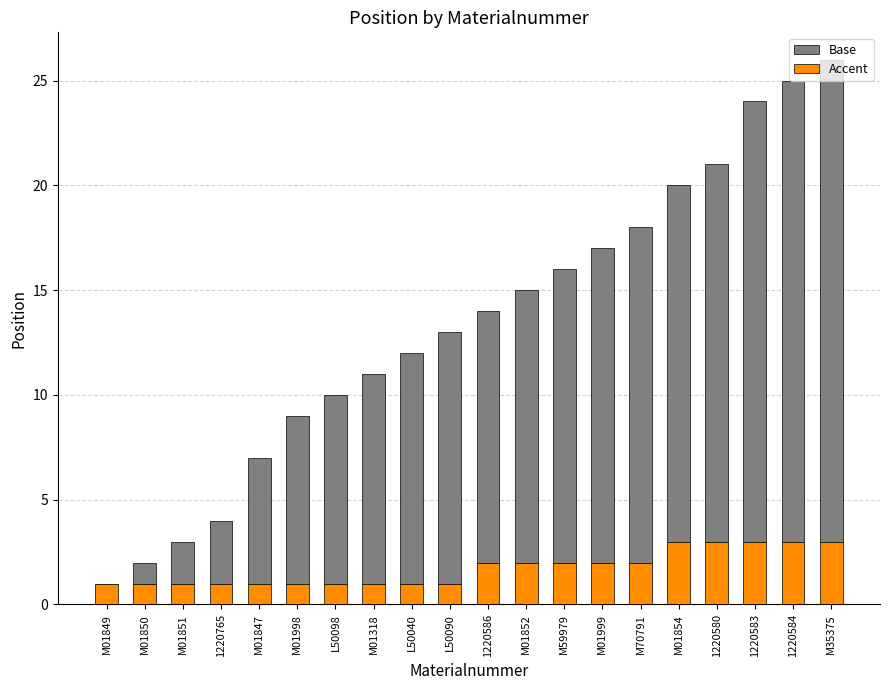

Count the number of data series in this chart.

2